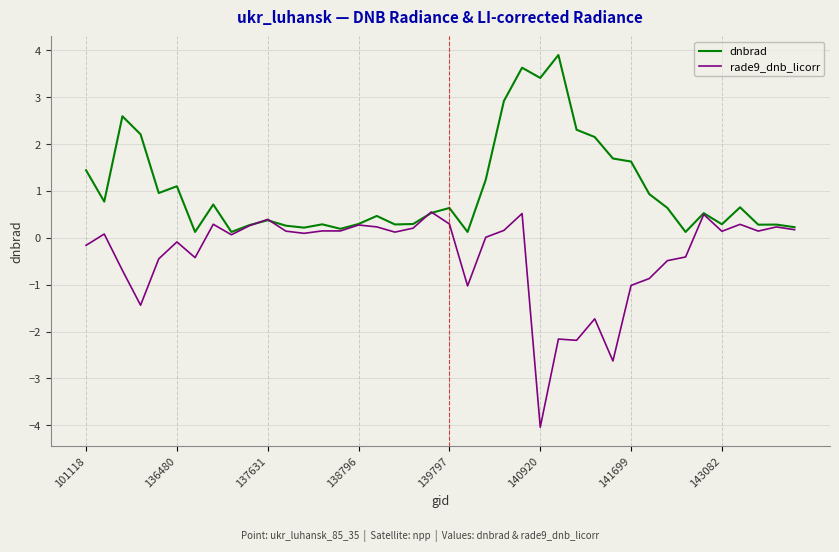

What is the maximum value for dnbrad?

3.9